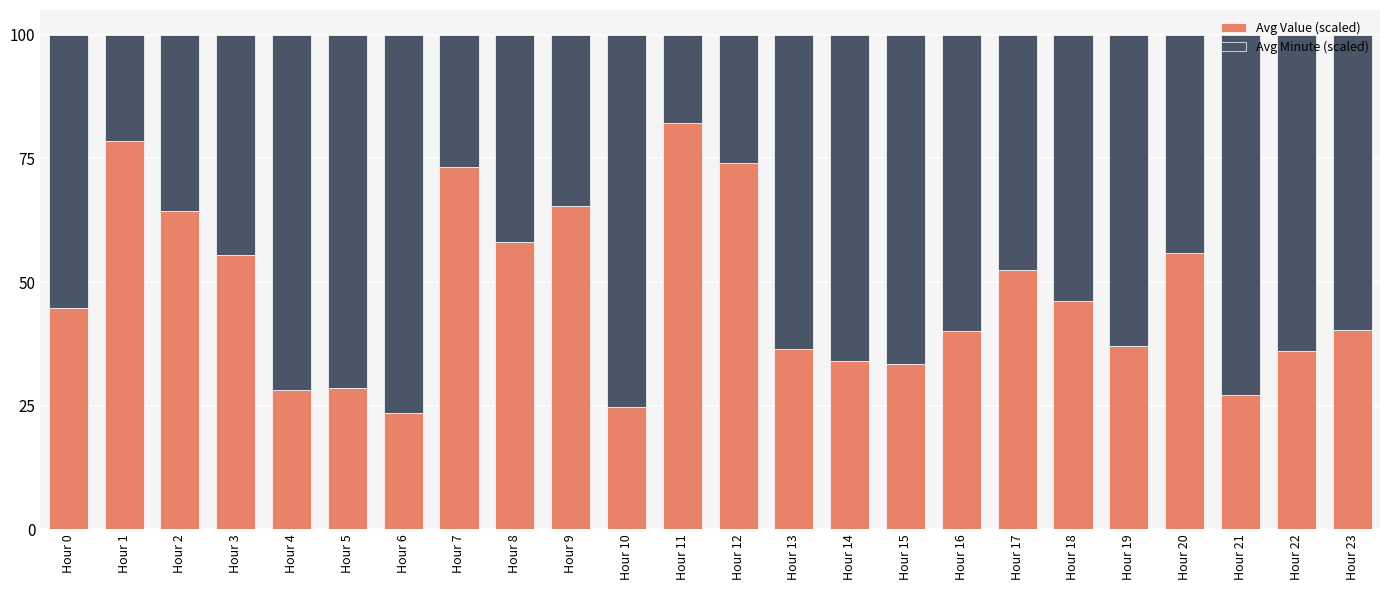

Does the chart contain stacked bars?

Yes